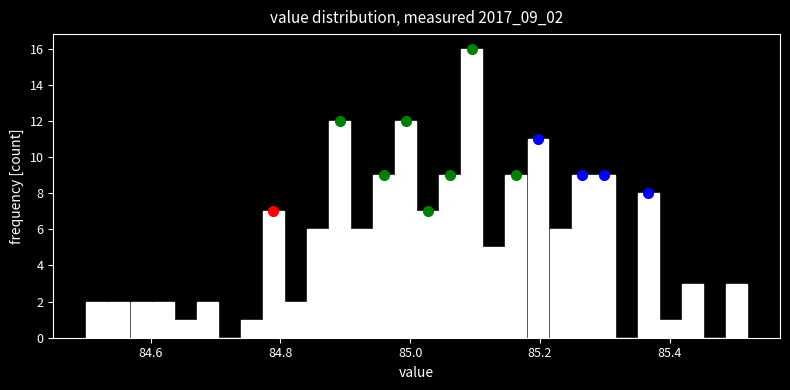

Read against the x-axis, roughly where is the centre of the tallest bar?

85.10